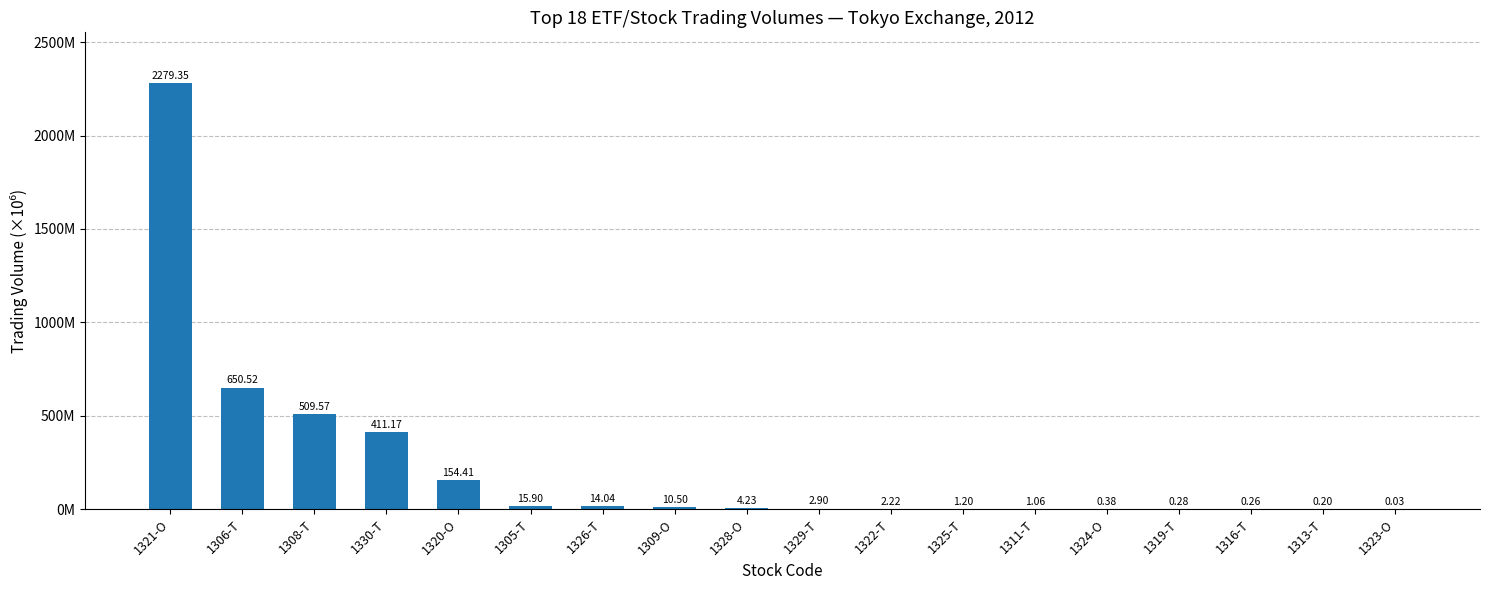

Between 1319-T and 1328-O, which is larger?

1328-O